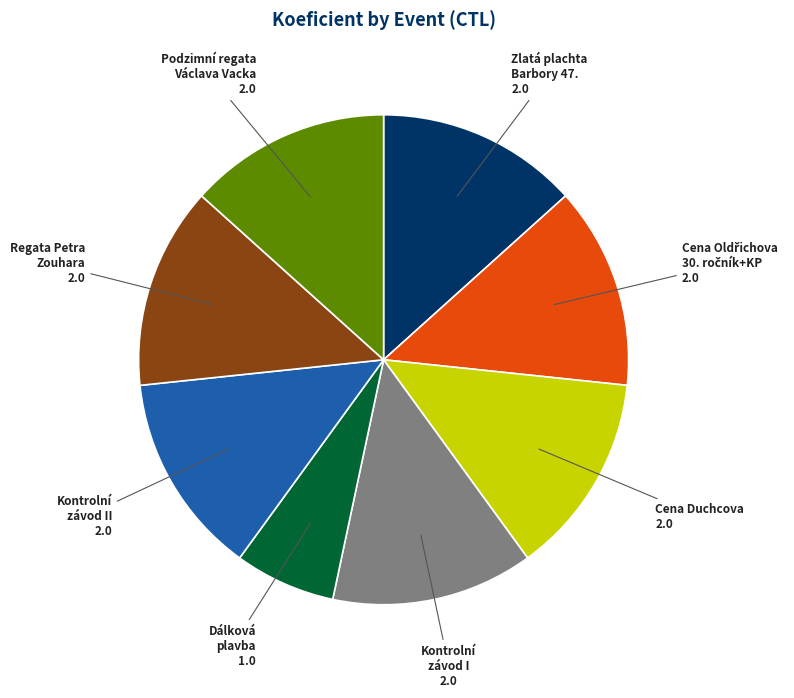

The Podzimní regata Václava Vacka slice represents 4% of the pie. True or false?

False